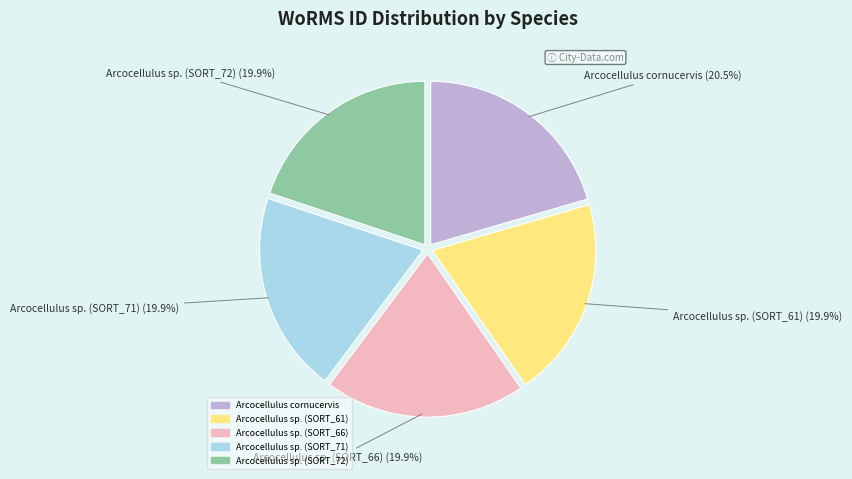

How much of the chart is everything except Arcocellulus sp. (SORT_61)?

80.1%